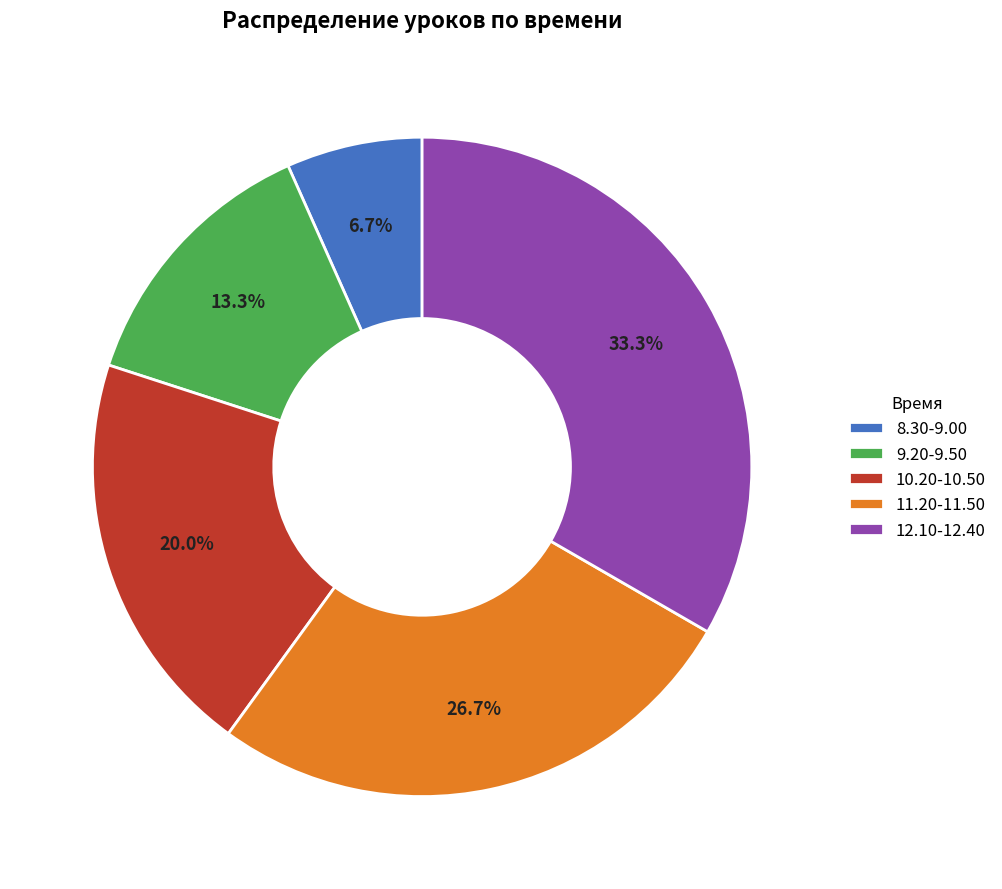

What percentage is the 12.10-12.40 slice, to the nearest percent?

33%